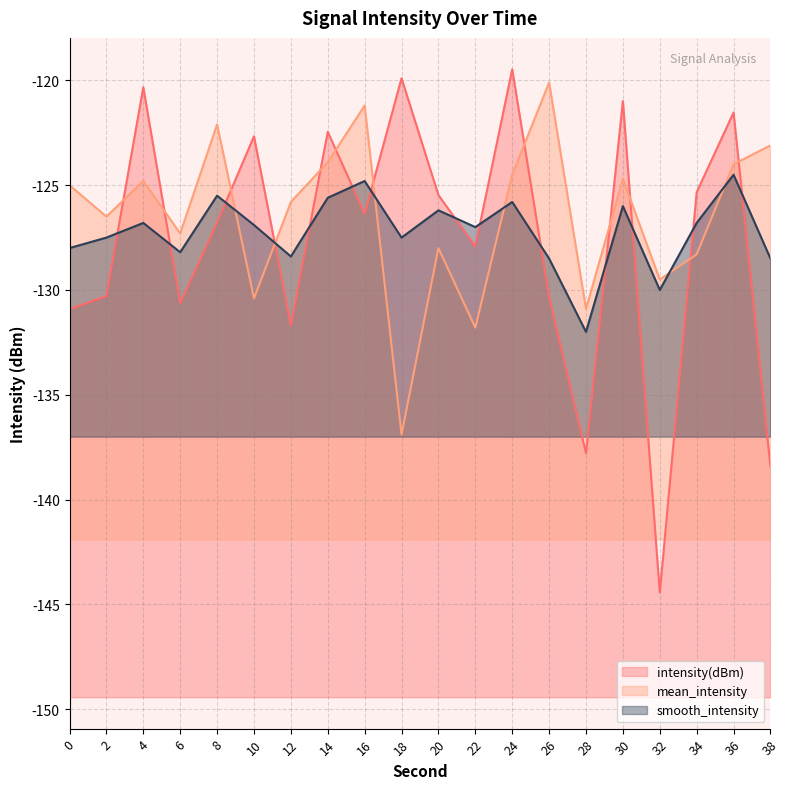

What are all the series names shown in the legend?

intensity(dBm), mean_intensity, smooth_intensity